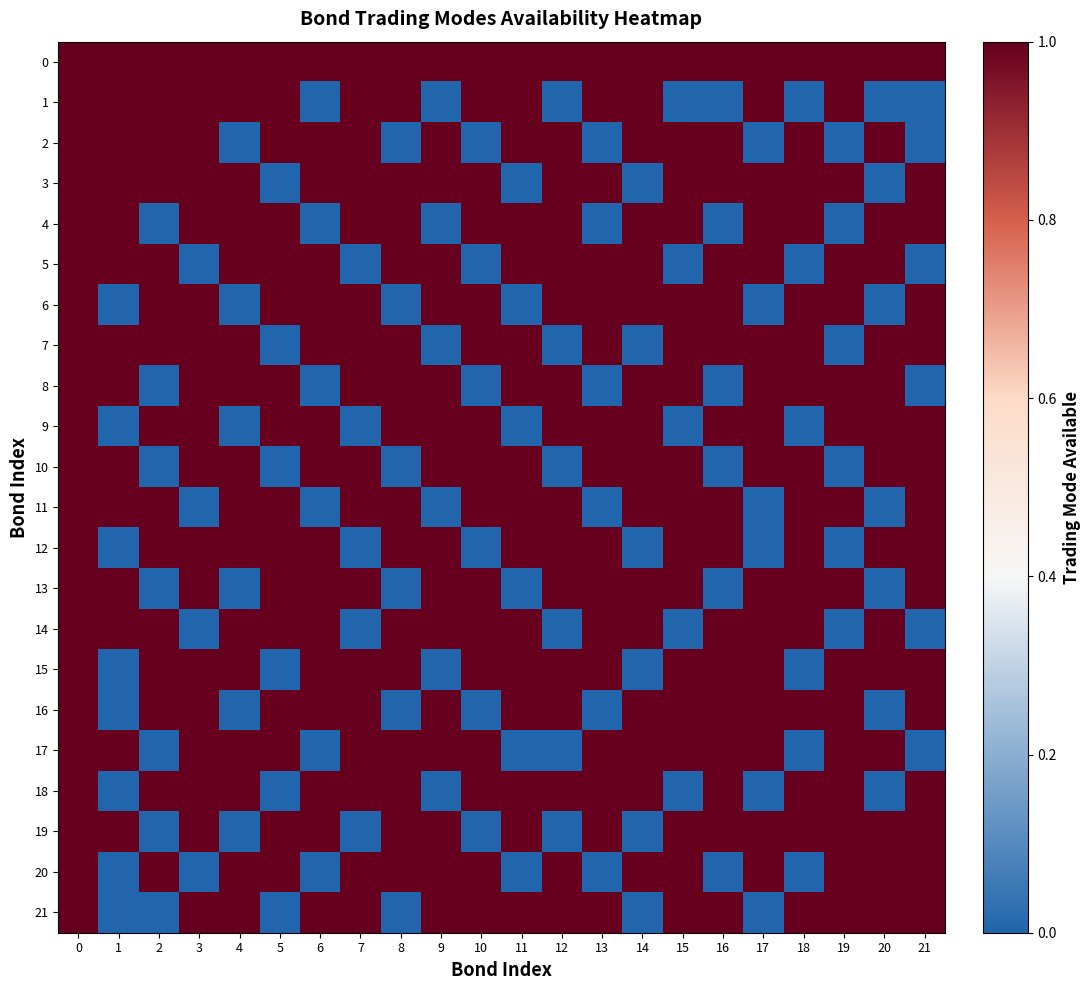

Rank the series by their maximum value, from lowest to highest.

0, 1, 2, 3, 4, 5, 6, 7, 8, 9, 10, 11, 12, 13, 14, 15, 16, 17, 18, 19, 20, 21